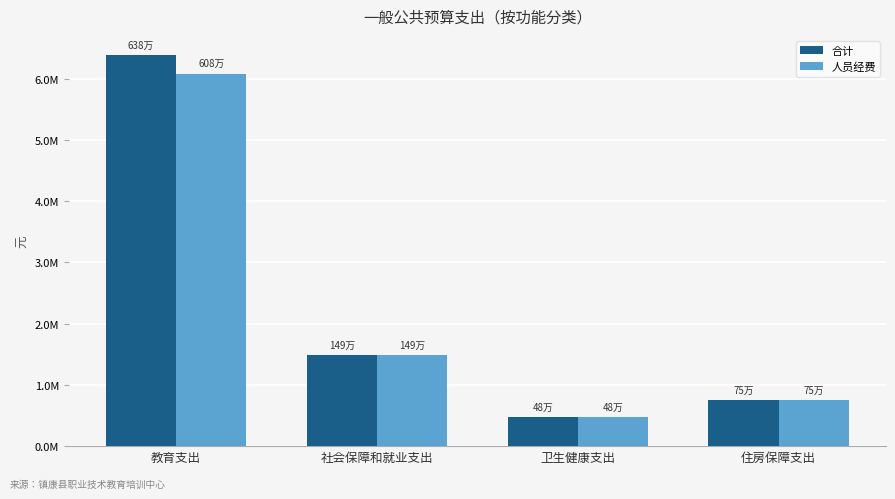

What are all the series names shown in the legend?

合计, 人员经费